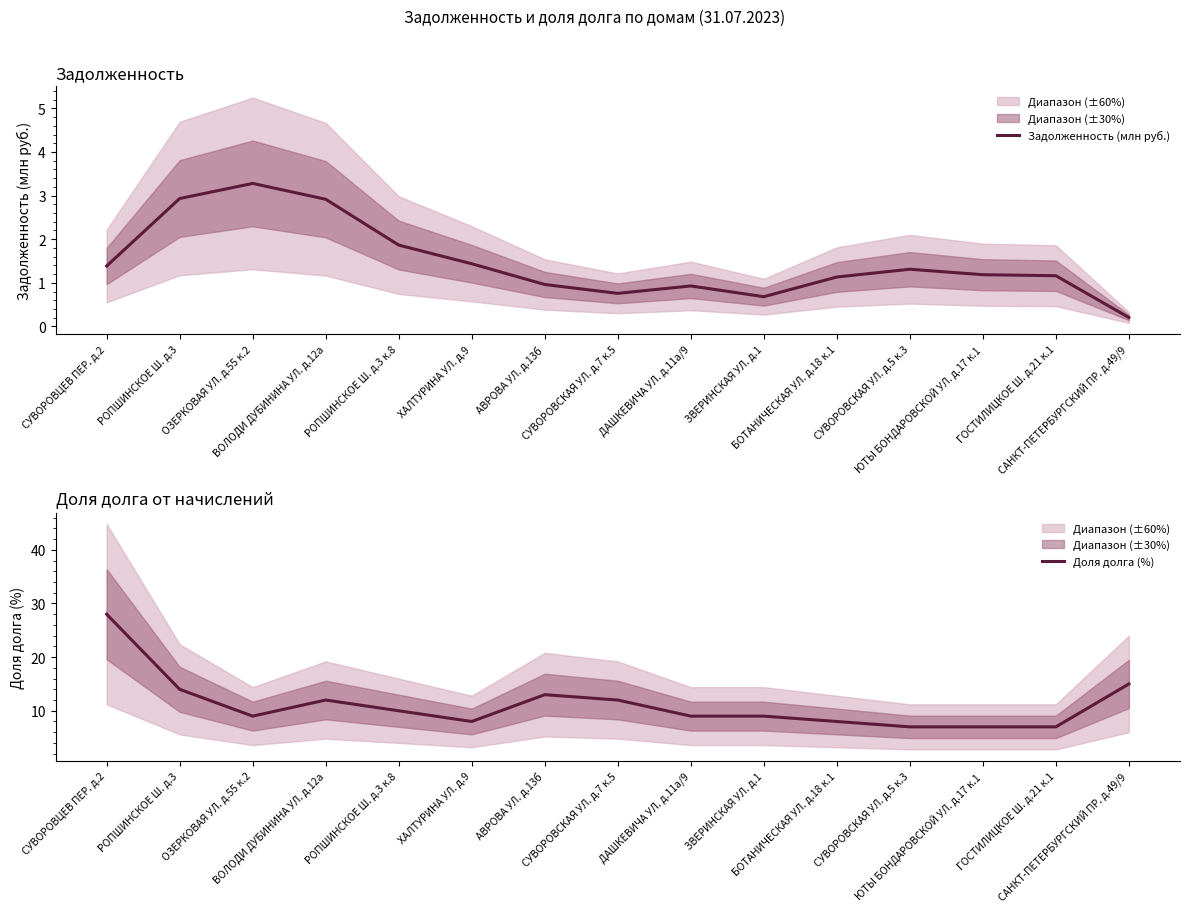

True or false: Задолженность (млн руб.) and Доля долга (%) intersect in this chart.

False